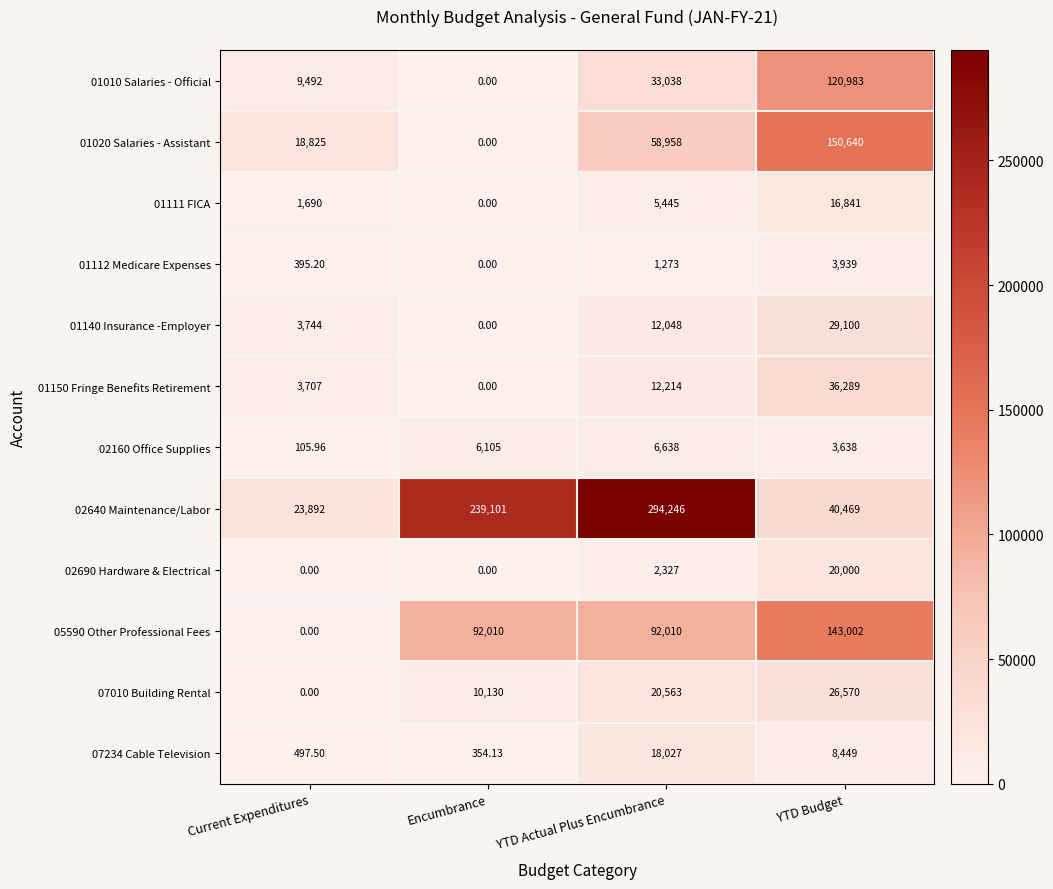

What is the total value across all series at YTD Actual Plus Encumbrance?

556787.0